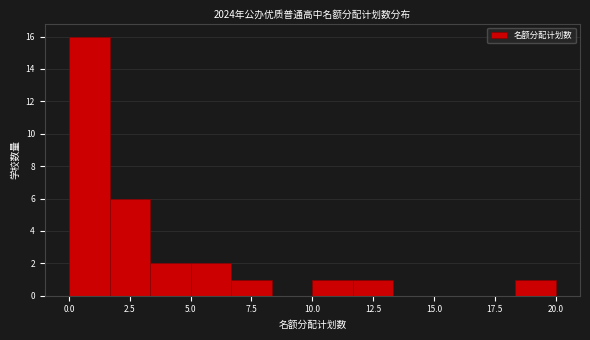

Read against the x-axis, roughly where is the centre of the tallest bar?

1.0